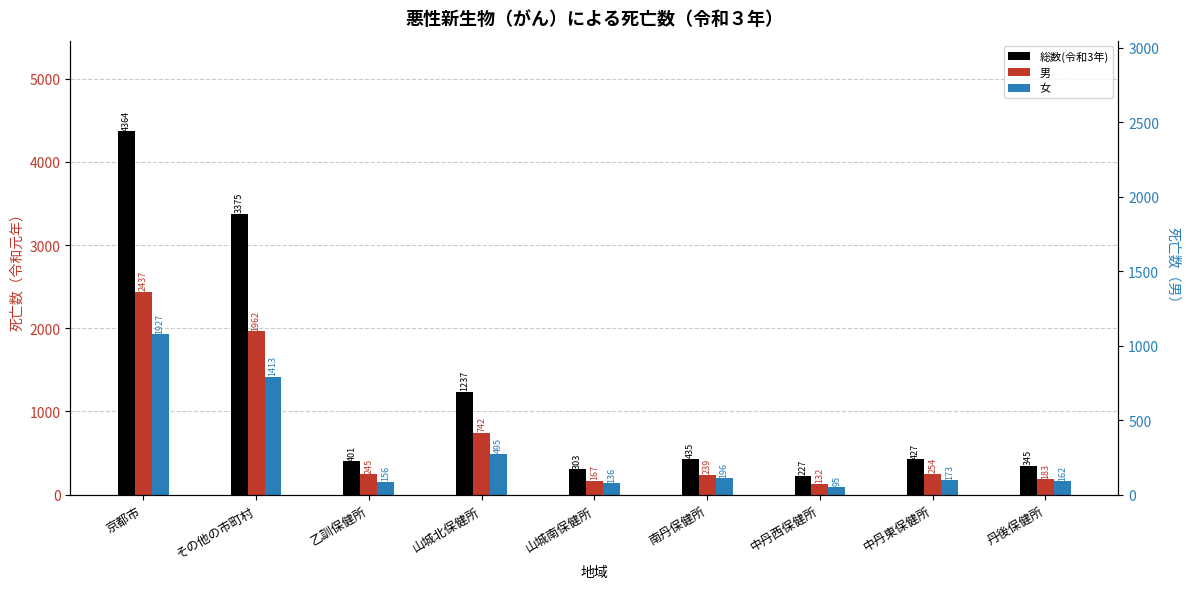

Reading right to left, what are all the values shown in this chart?

総数(令和3年): 345	427	227	435	303	1237	401	3375	4364
男: 183	254	132	239	167	742	245	1962	2437
女: 162	173	95	196	136	495	156	1413	1927